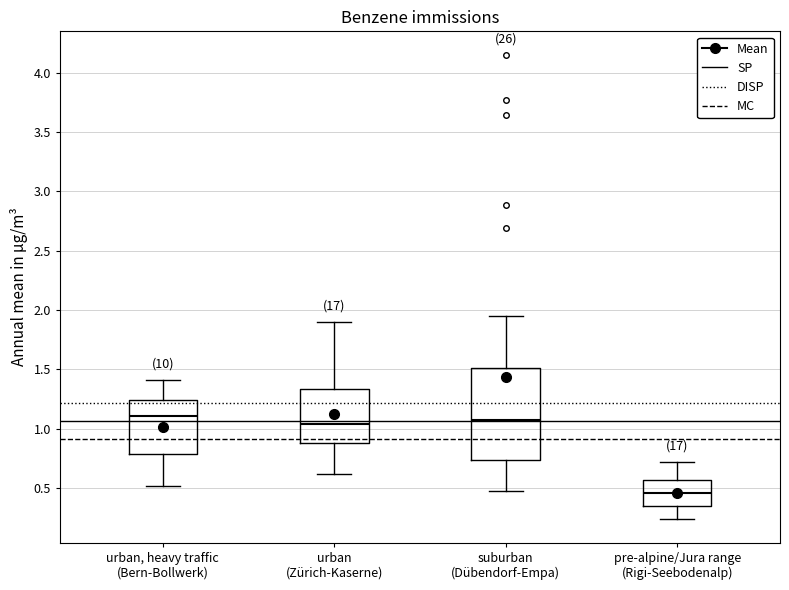

Which box is the tallest, from its lower edge to its upper edge?

suburban (Dübendorf-Empa)